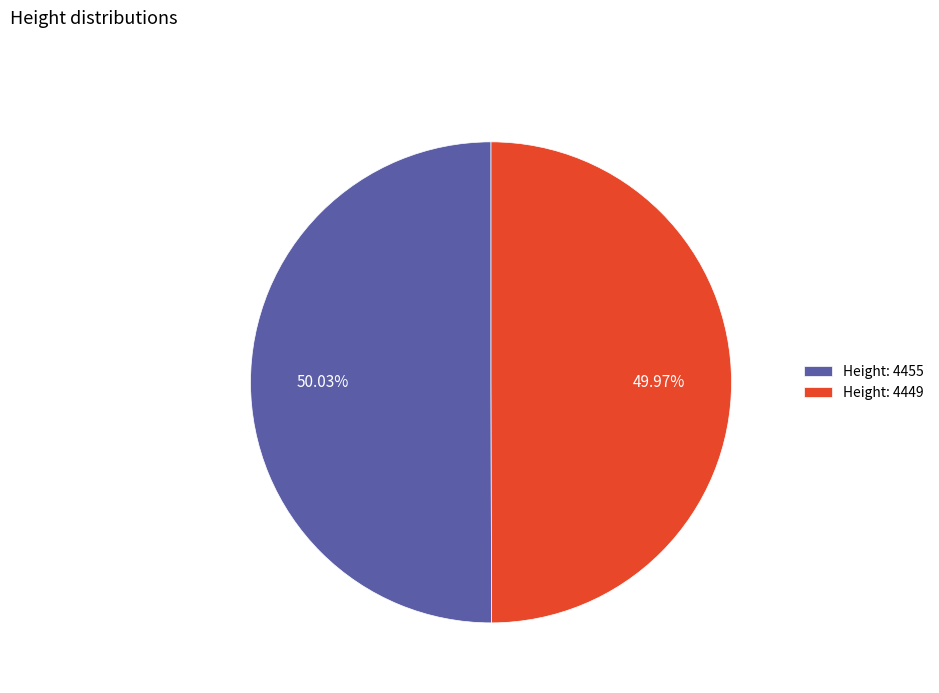

Is there a majority slice in this chart?

Yes